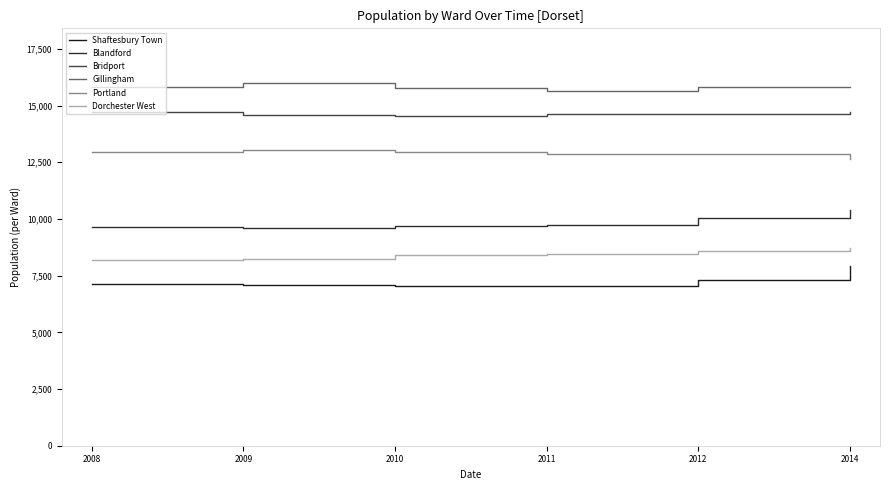

What is the difference between the Gillingham values at 2012 and 2010?

47